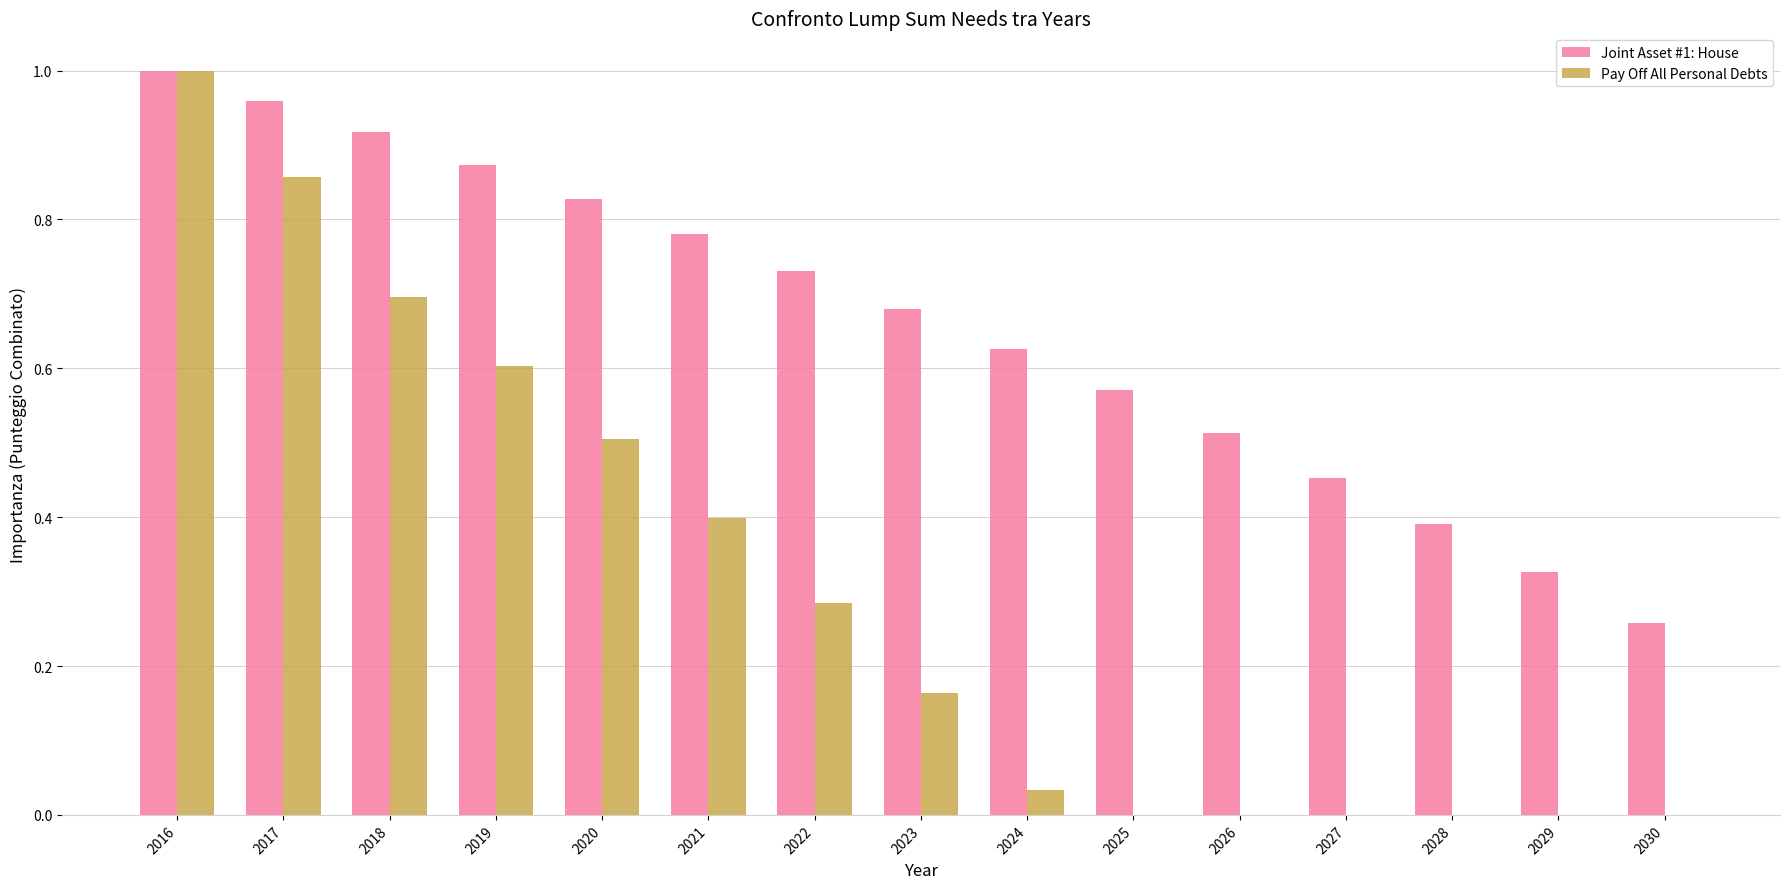

Is it true that Joint Asset #1: House equals 0.1 at 2026?

False